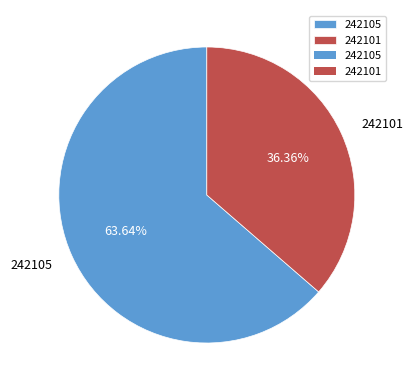

How many segments does this pie chart have?

2